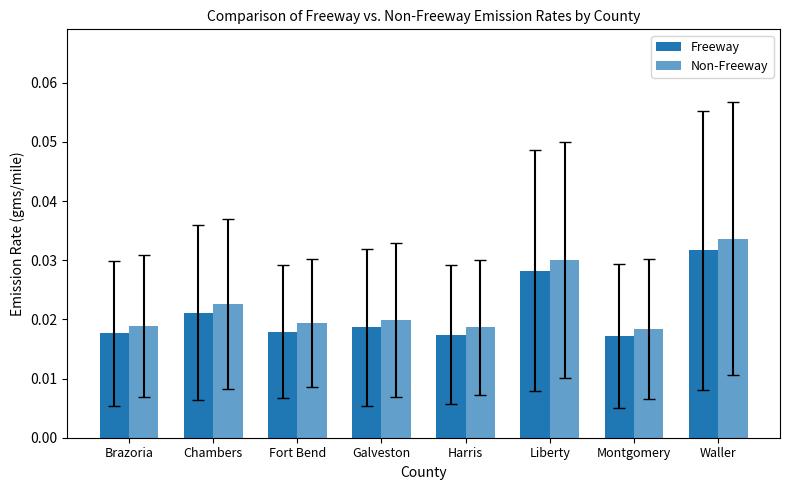

How many bars are there in each group?

2